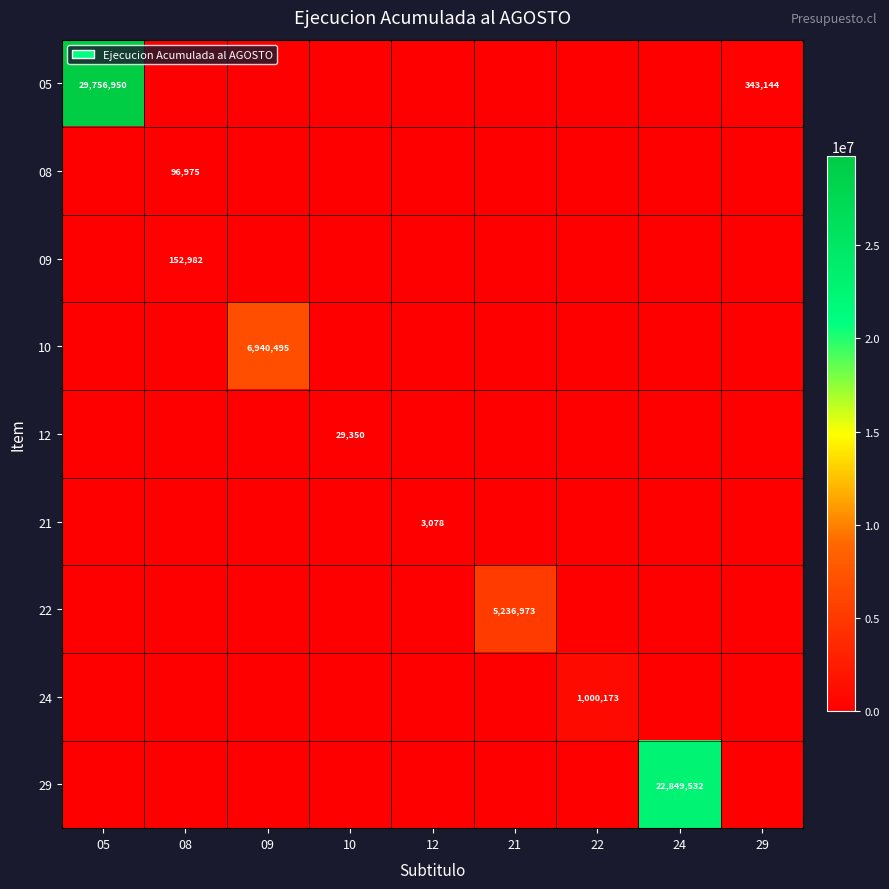

Is it true that 29 equals 22849532 at 24?

True